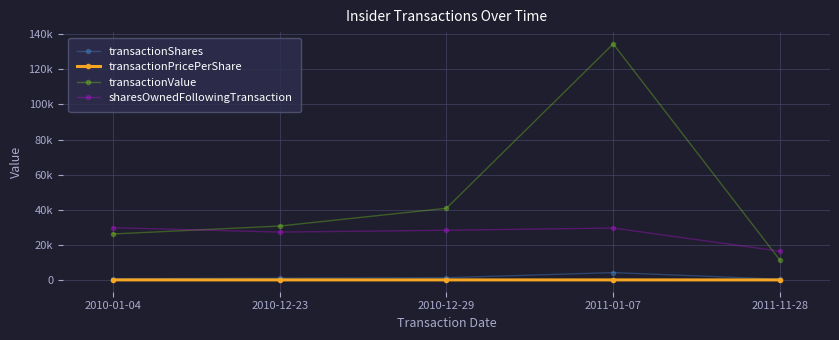

Reading right to left, transcribe all the data shown in this chart.

transactionShares: 433.0	4200.0	1280.0	1031.0	684.0
transactionPricePerShare: 26.1	32.0	31.9	29.8	38.3
transactionValue: 11280.0	134442.0	40845.0	30704.0	26197.0
sharesOwnedFollowingTransaction: 16361.0	29584.0	28304.0	27273.0	29784.0